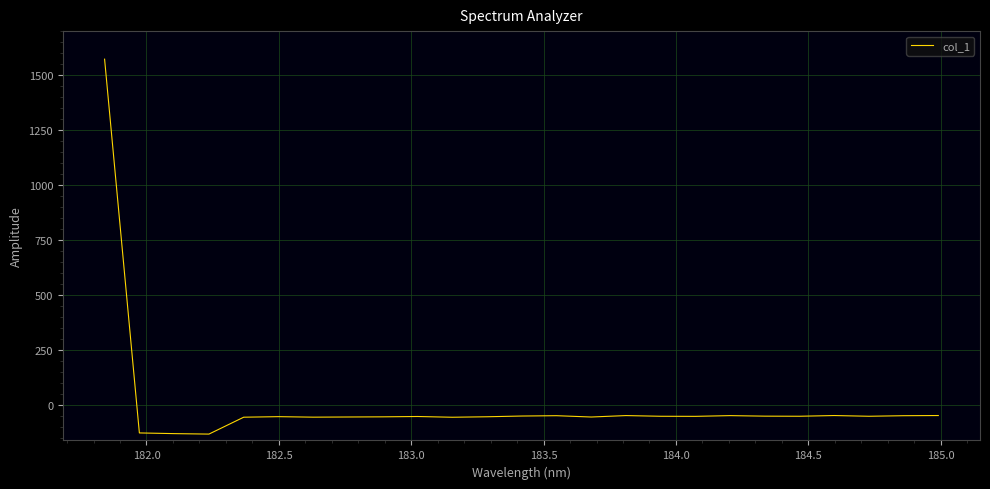

True or false: the data has more than 1 interior local peaks.

True